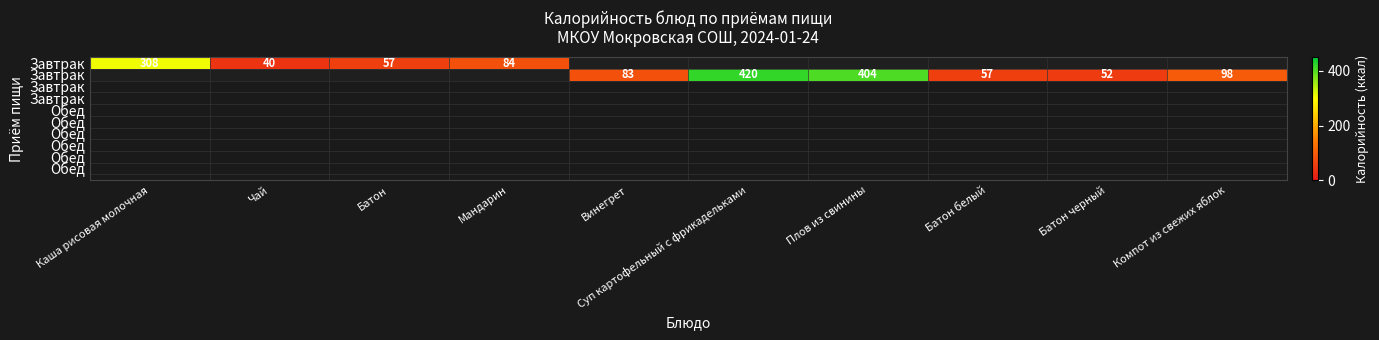

At how many categories does at least one series exceed 191?

3